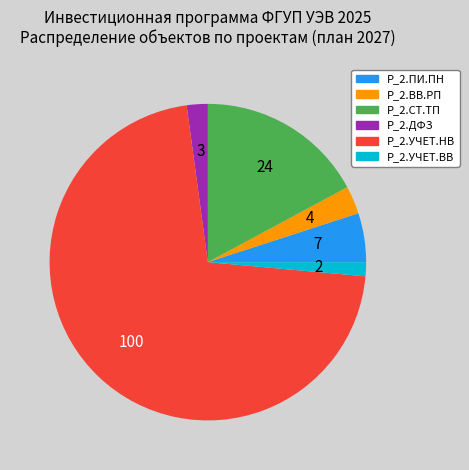

What is the smallest slice in the pie chart?

P_2.УЧЕТ.ВВ